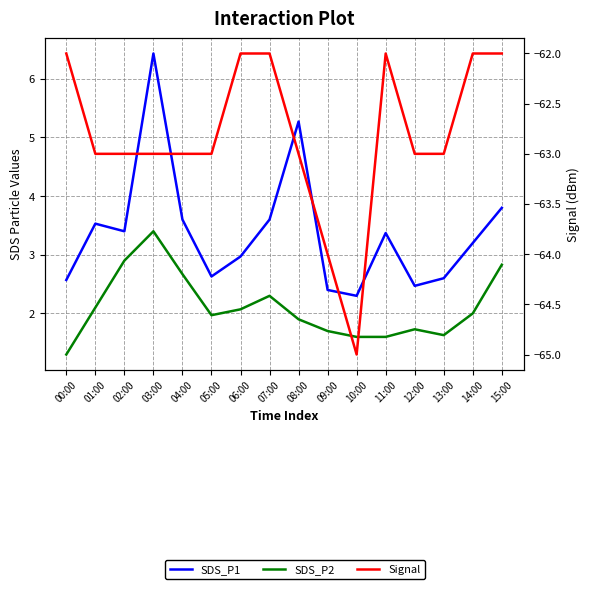

Does the chart display data point markers on the line(s)?

No